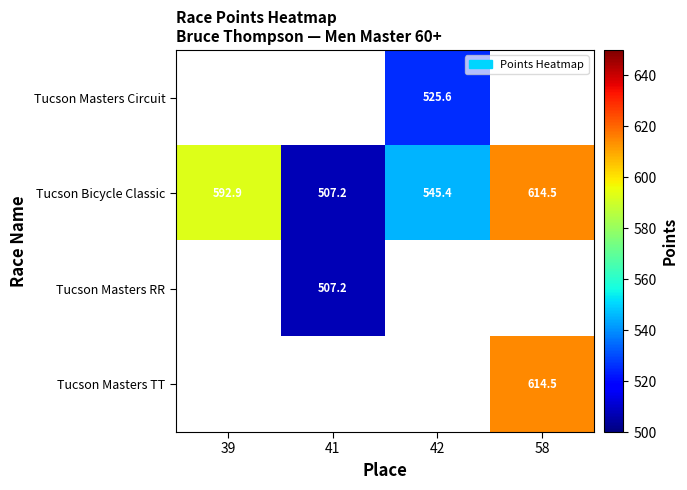

What is the minimum value shown in the chart?

507.2